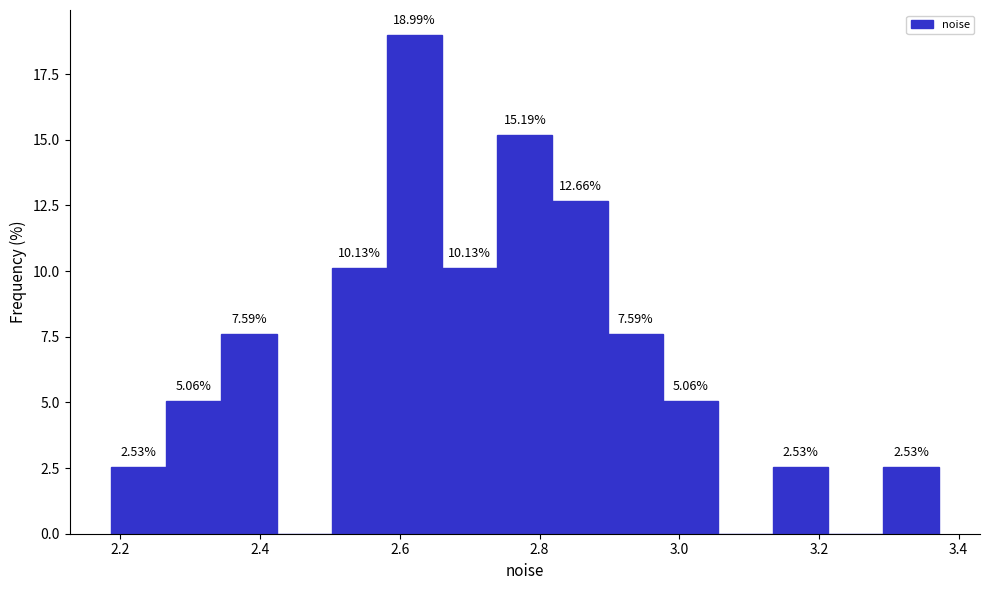

Around what value on the x-axis is the tallest bar? Give the approximate position of its centre, as read against the axis.

2.62